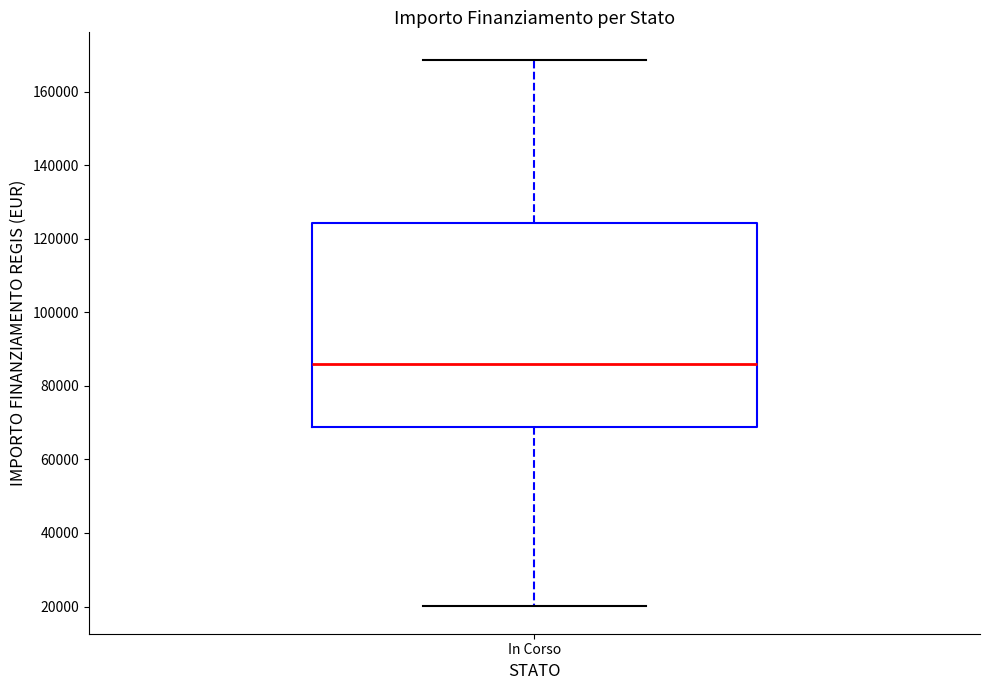

Where does the upper whisker of the box for In Corso end on the y-axis? The values are not printed on the chart, so give them approximately, as read against the axis.

168000